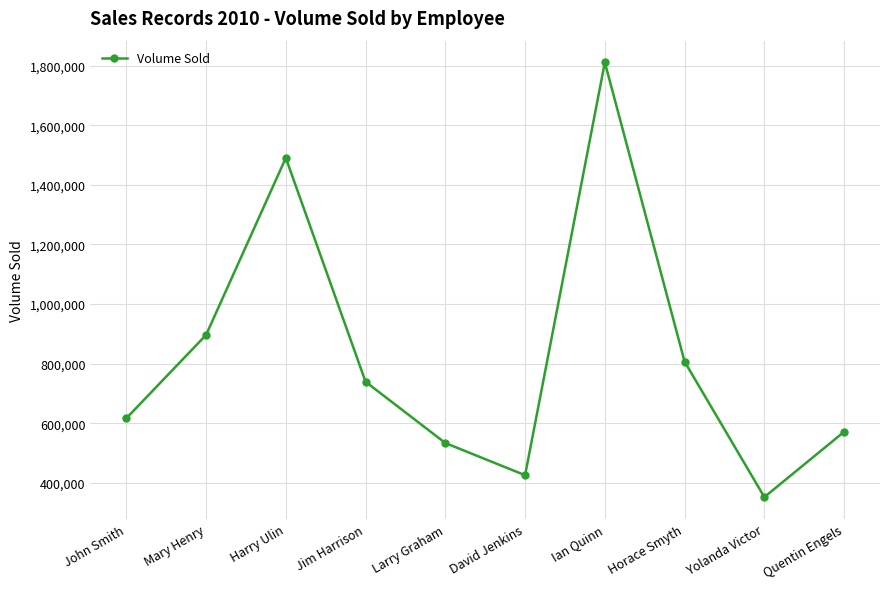

At which label does the data first exceed 739106?

Mary Henry